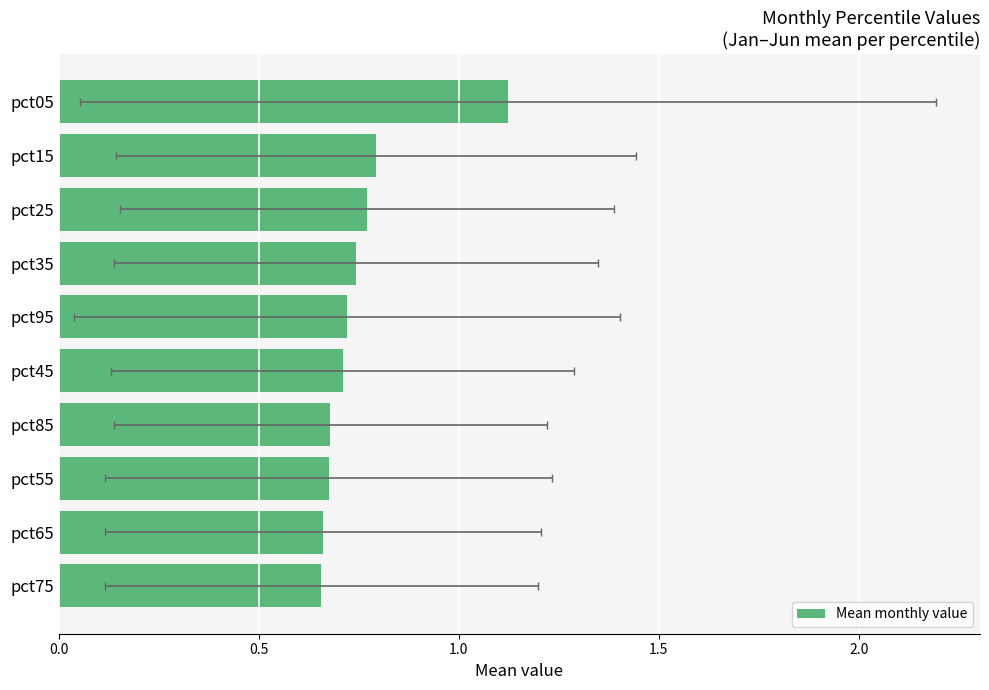

Does the chart contain stacked bars?

No